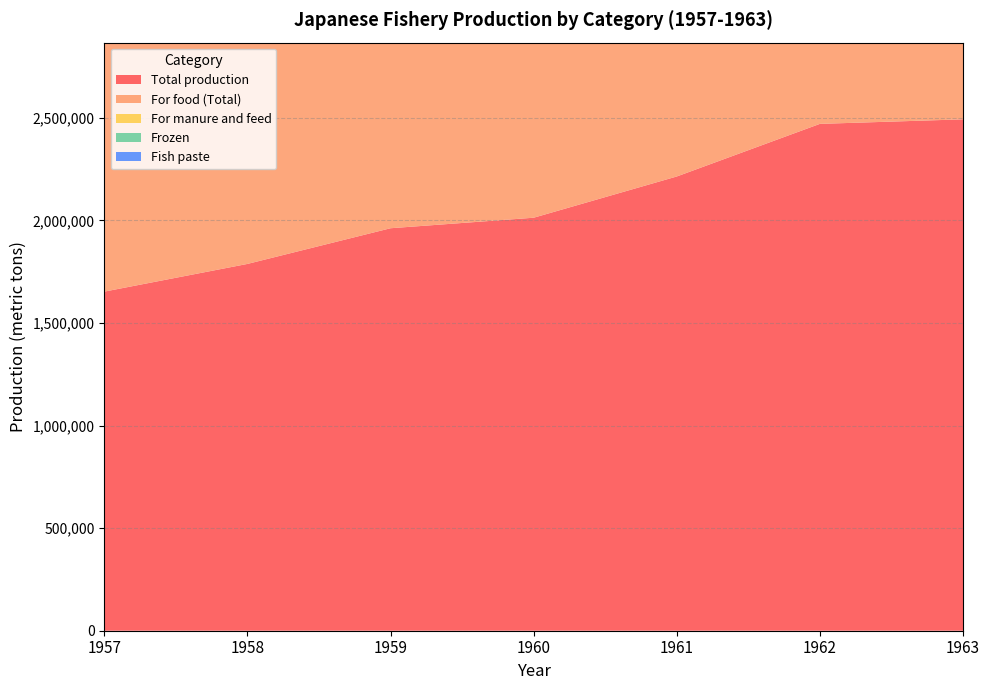

Reading right to left, what are all the values shown in this chart?

Total production: 1963=2492882	1962=2470745	1961=2214260	1960=2013264	1959=1961987	1958=1787990	1957=1653032
For food (Total): 1963=2161727	1962=2097877	1961=1893424	1960=1730594	1959=1666248	1958=1527712	1957=1460011
For manure and feed: 1963=300594	1962=322855	1961=278174	1960=244476	1959=239245	1958=212369	1957=156793
Frozen: 1963=773099	1962=758836	1961=640553	1960=563519	1959=526111	1958=434817	1957=373902
Fish paste: 1963=687024	1962=649645	1961=573445	1960=509407	1959=476229	1958=436592	1957=434153